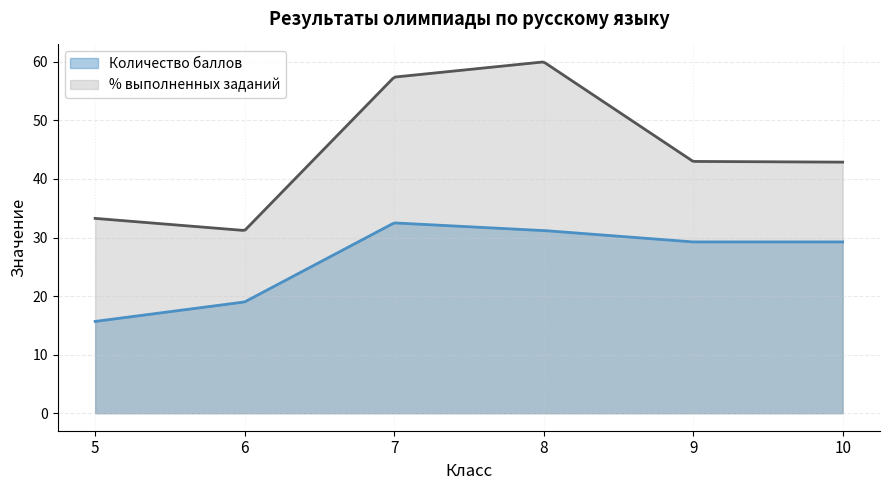

What is the difference between the maximum and minimum values in the Количество баллов series?

16.8